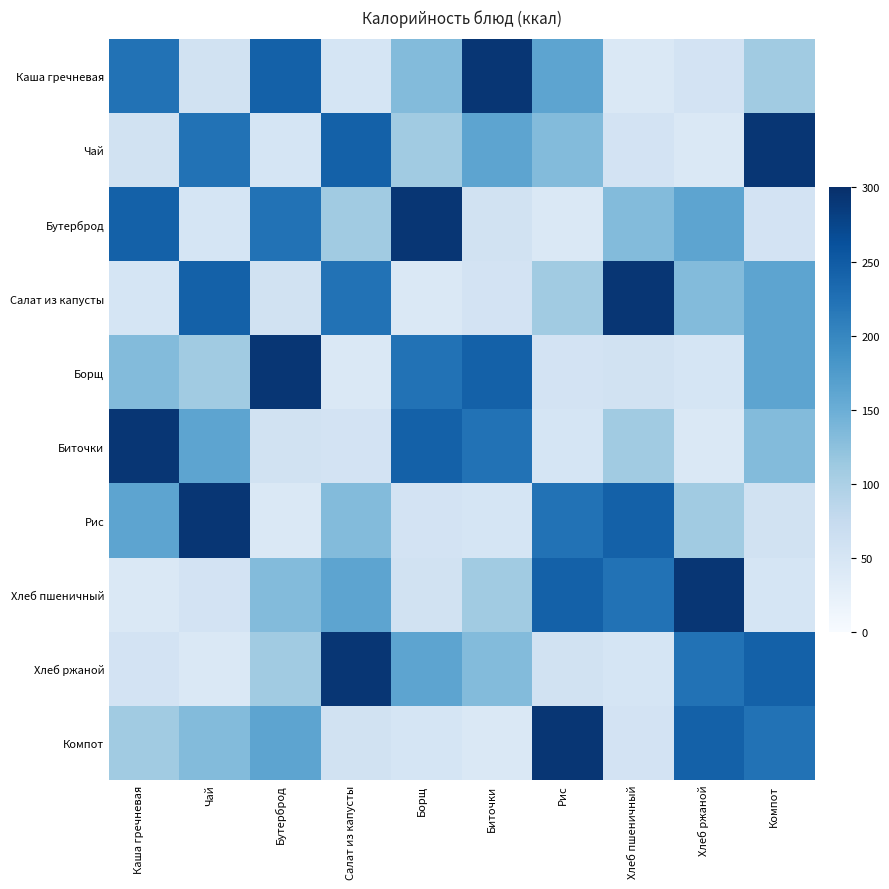

At which category is the sum across all series the highest?

Компот